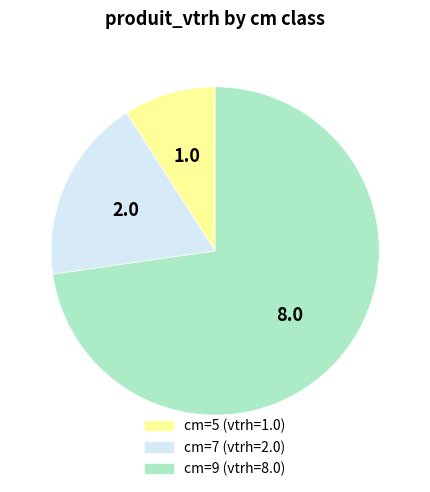

Does any single category account for the majority?

Yes